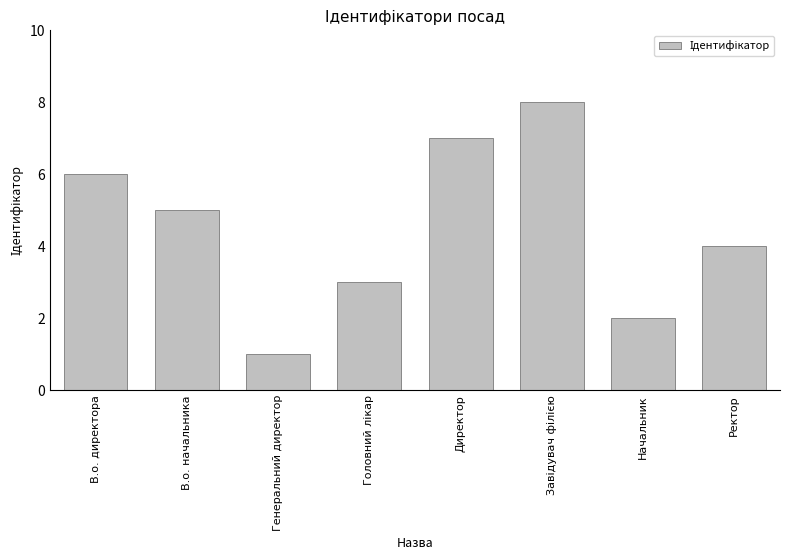

Is it true that the value at Начальник is 2?

True